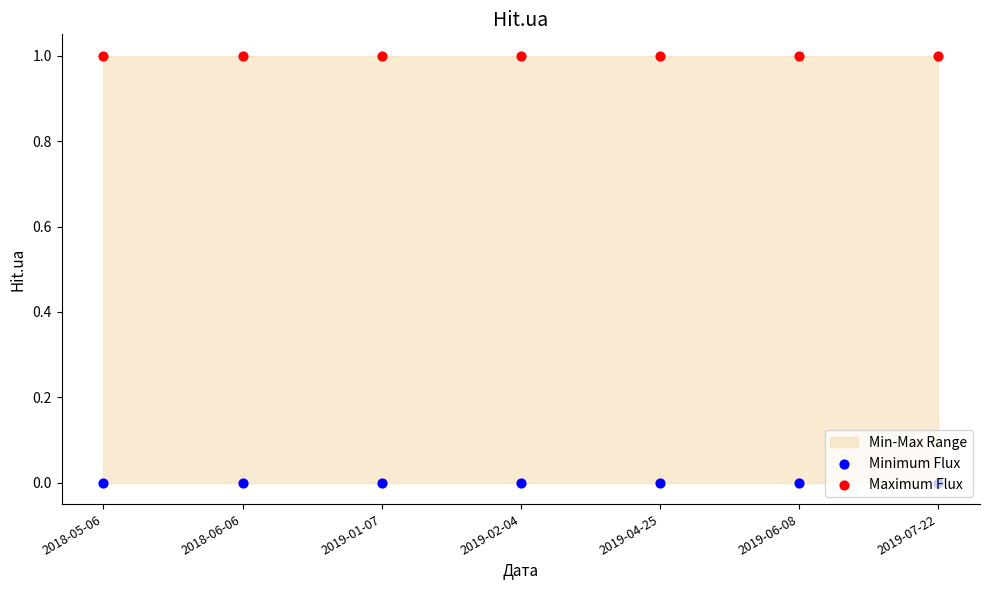

Which series reaches the maximum Y coordinate?

Maximum Flux